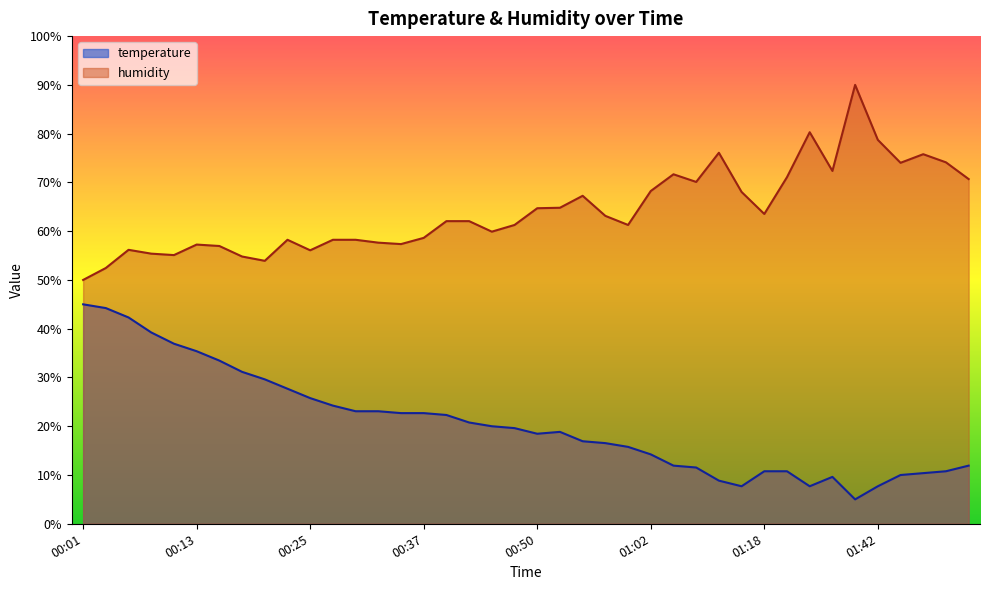

What is the difference between the maximum and minimum values in the temperature series?

40.0